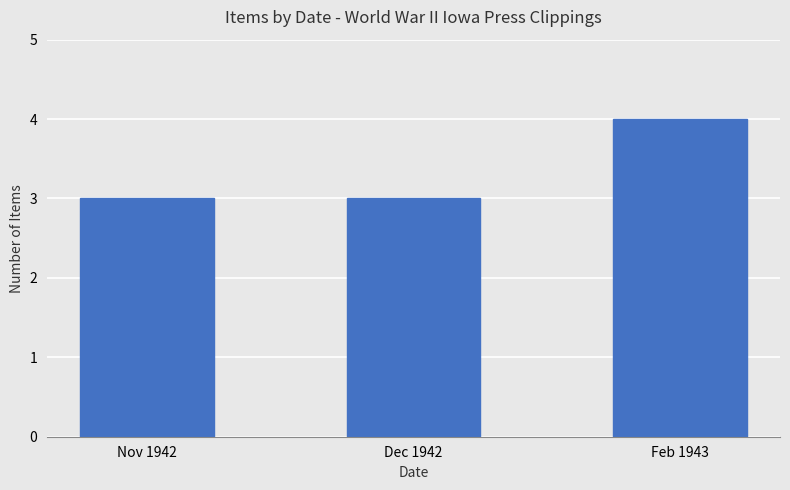

Which label corresponds to the largest value in the chart?

Feb 1943